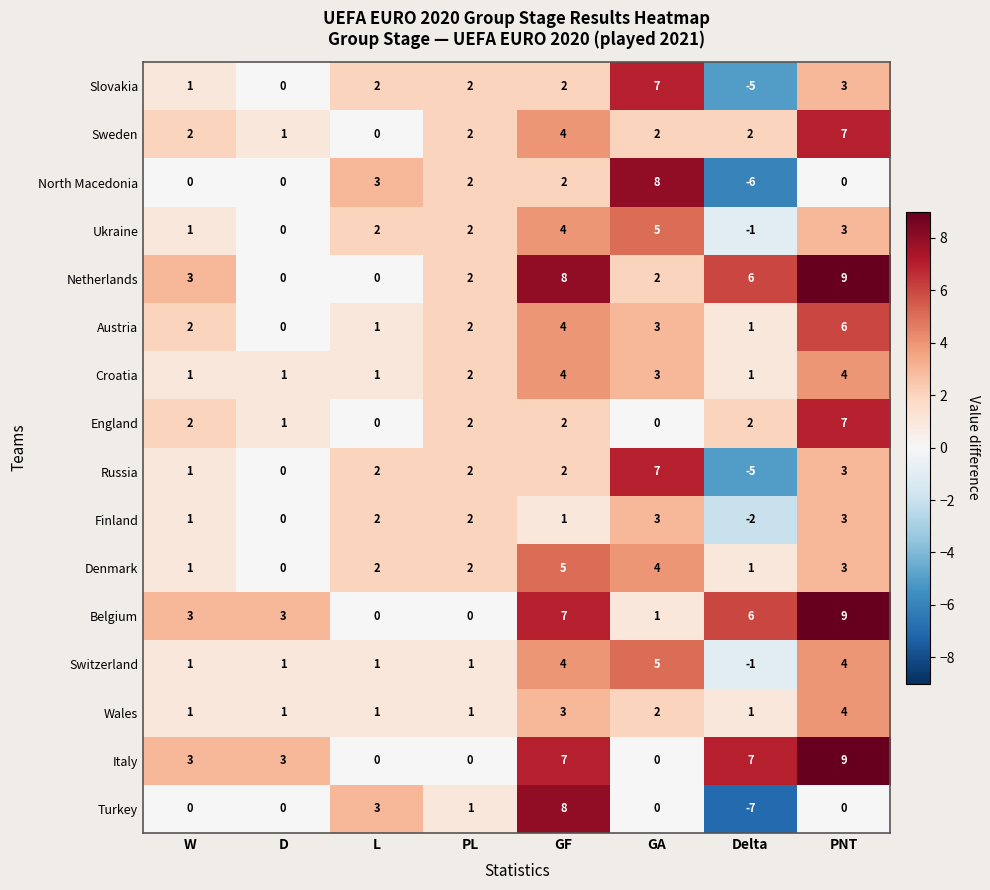

How many values in the Italy series are below 3?

3